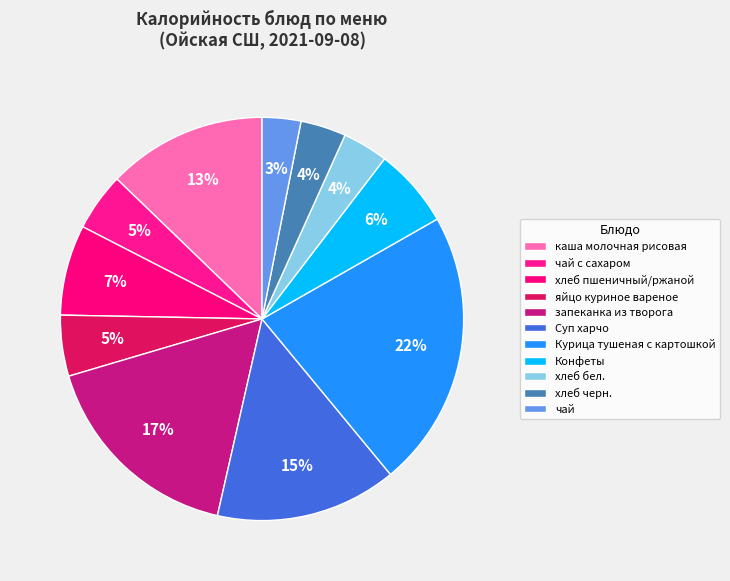

To the nearest percent, what is the difference between the largest and smallest slice percentages?

19%